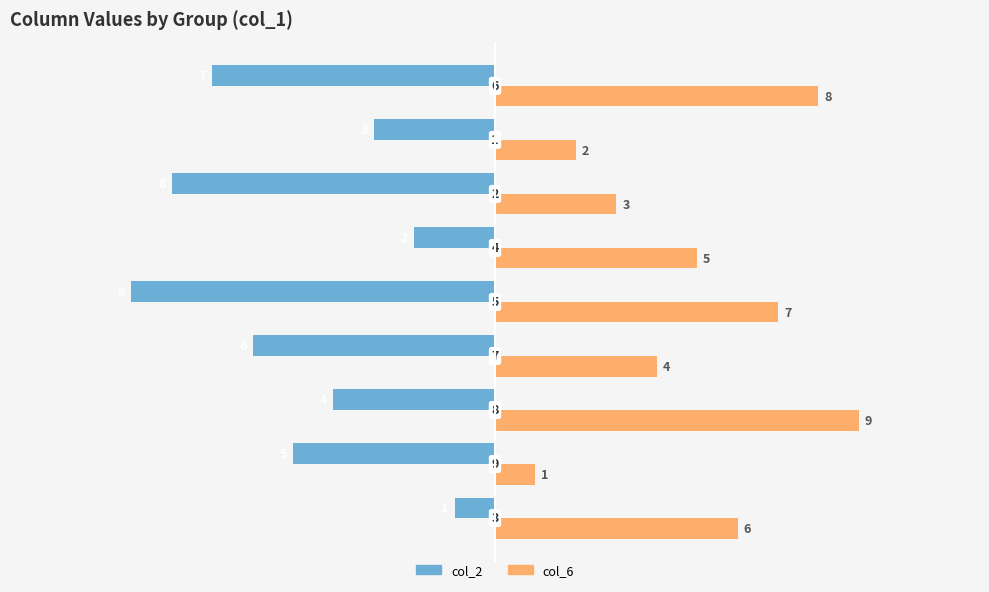

What is the difference between the maximum and minimum values in the col_6 series?

8